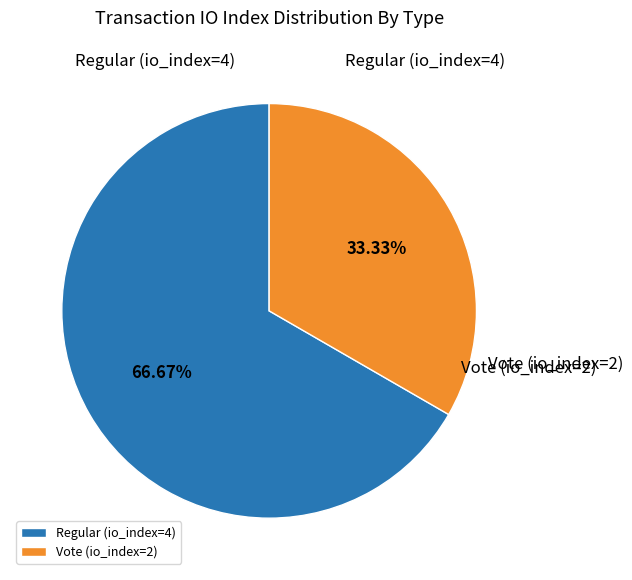

True or false: Vote (io_index=2) accounts for 44% of the total.

False